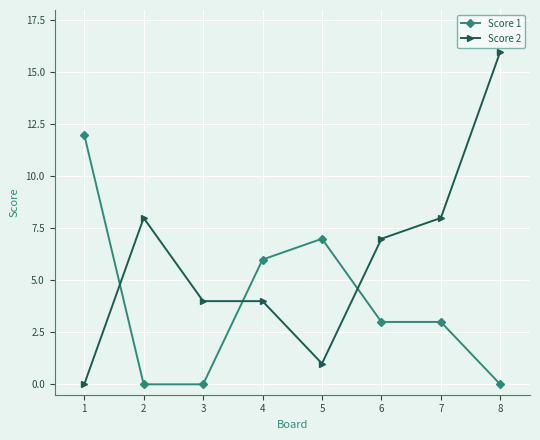

Reading left to right, what are all the values shown in this chart?

Score 1: 12	0	0	6	7	3	3	0
Score 2: 0	8	4	4	1	7	8	16